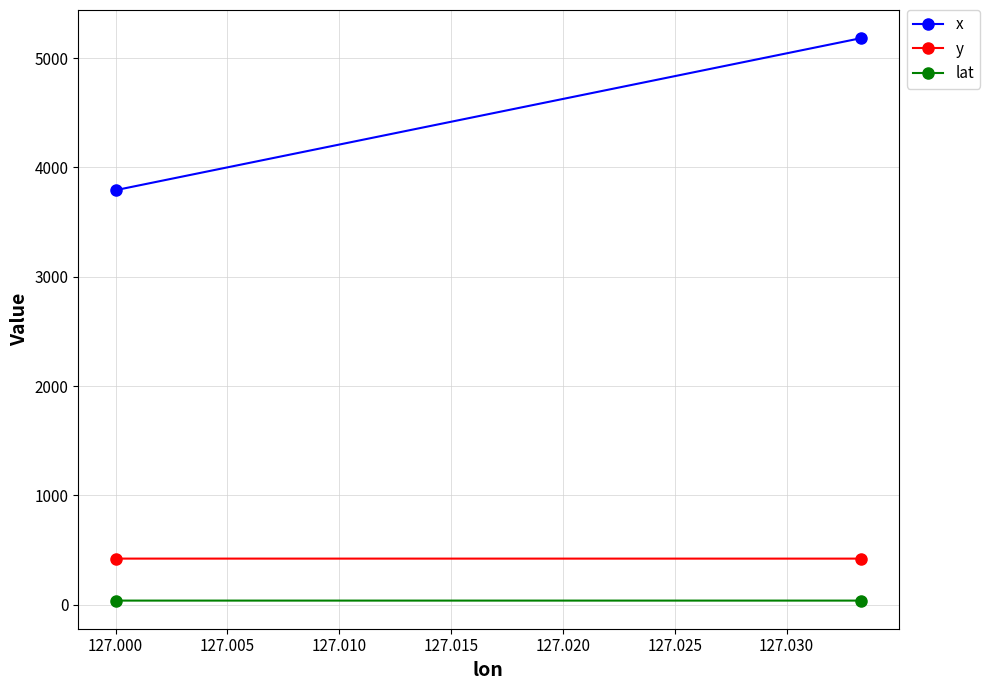

What is the value of the x point at the 2nd from the left?

5183.6